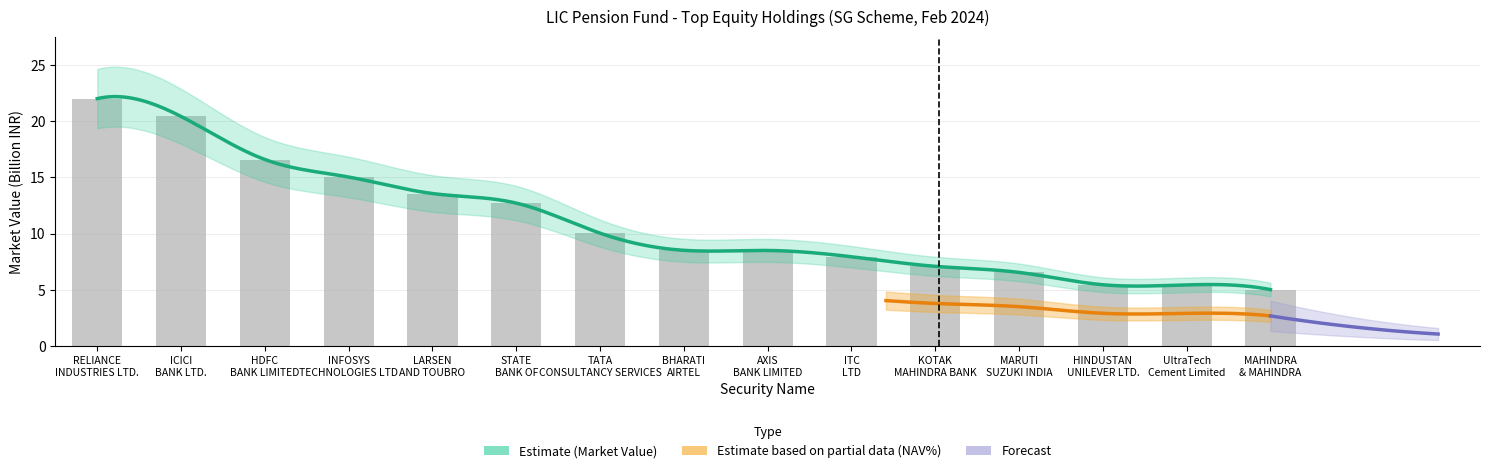

Where is the data nearest to the value 13?

STATE BANK OF